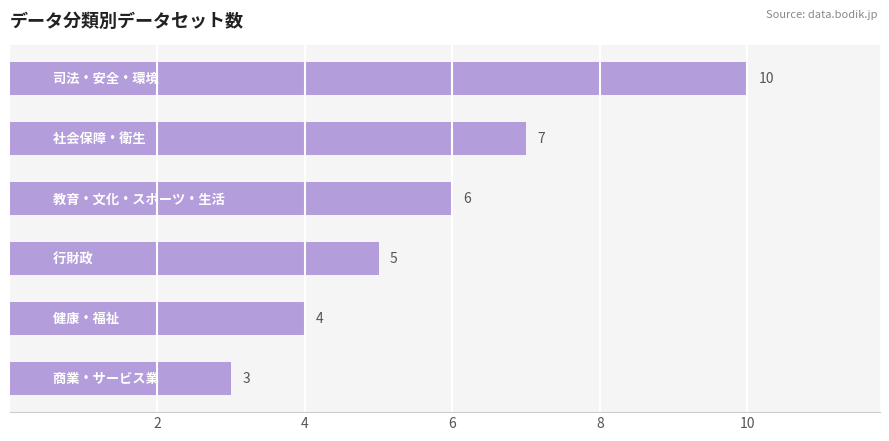

What is the minimum value shown in the chart?

3